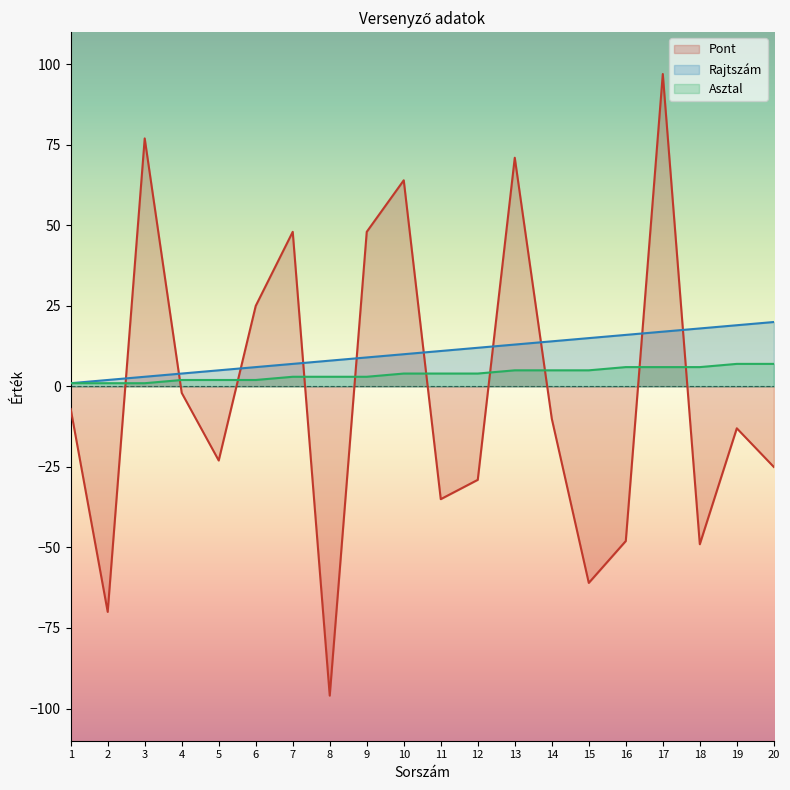

How many values in the Pont series exceed -10?

9